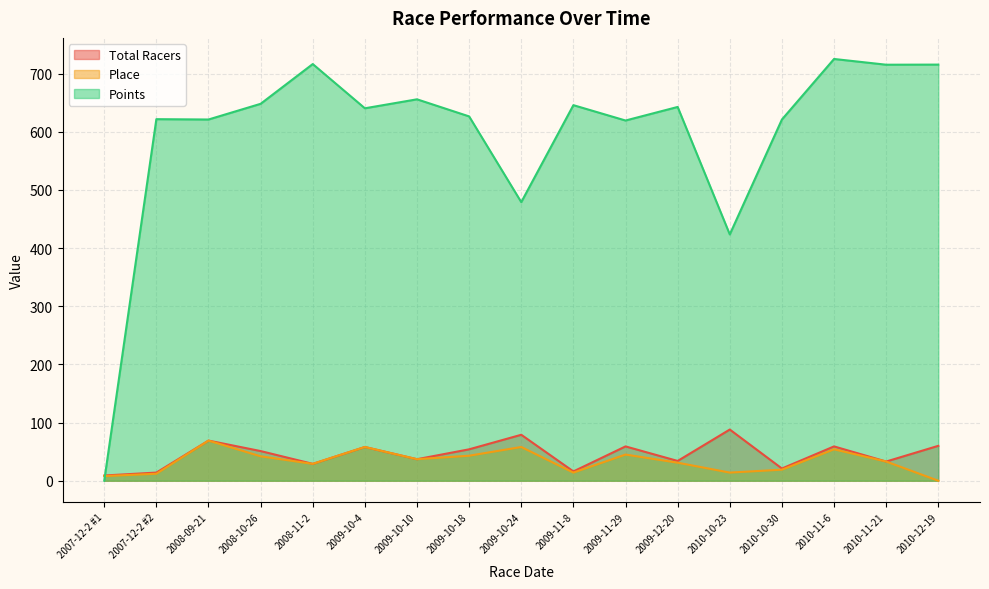

What is the difference between the highest and lowest values at 2009-11-29?

574.3